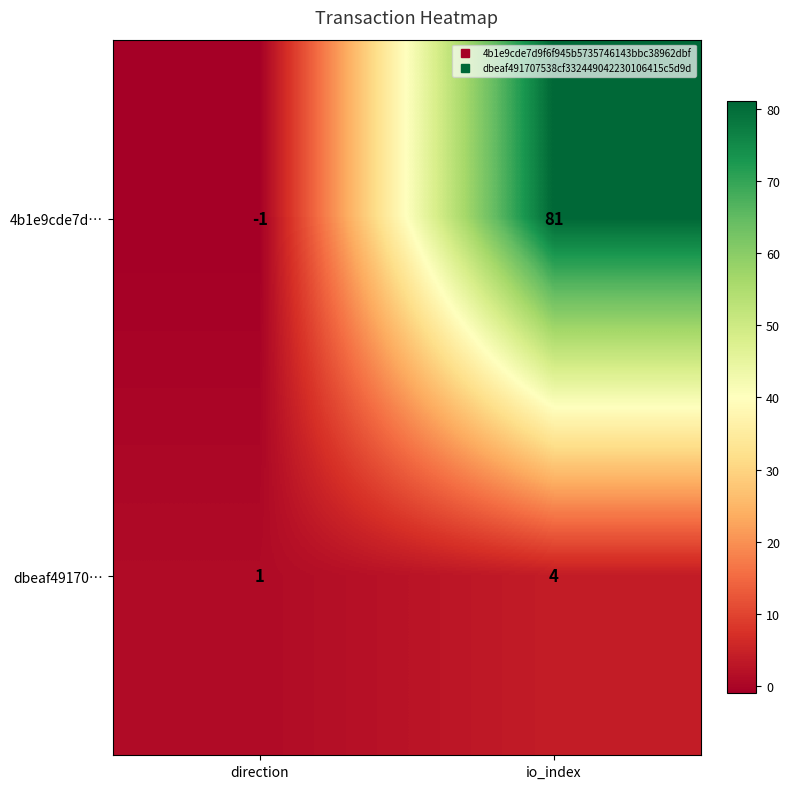

What is the difference between the 4b1e9cde7d… values at direction and io_index?

82